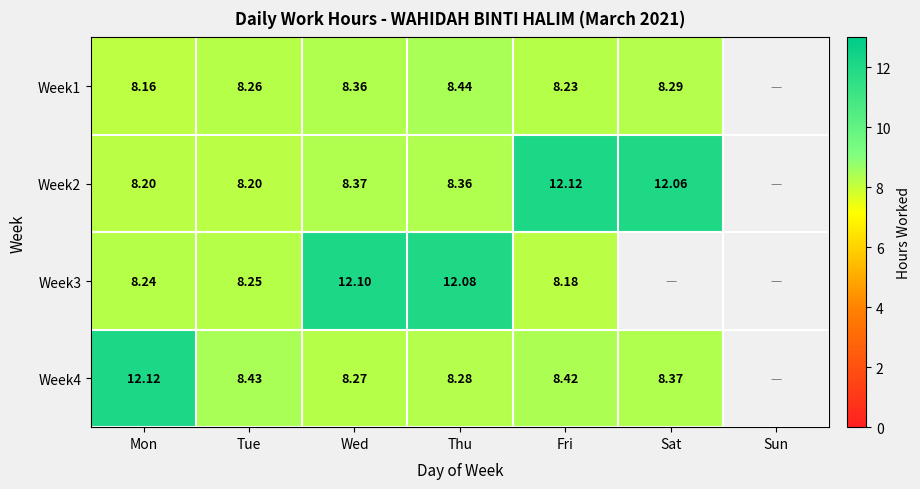

What is the sum of all Week4 values?

53.9